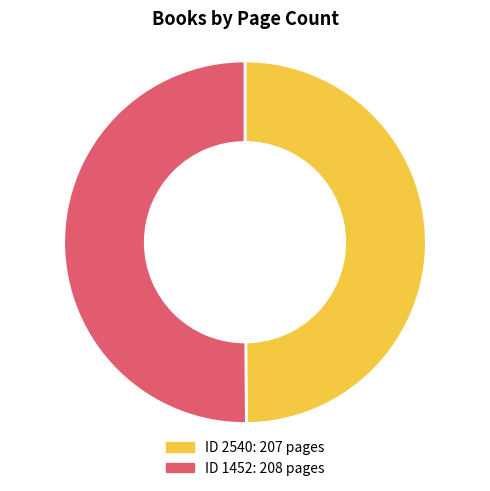

How many segments does this pie chart have?

2